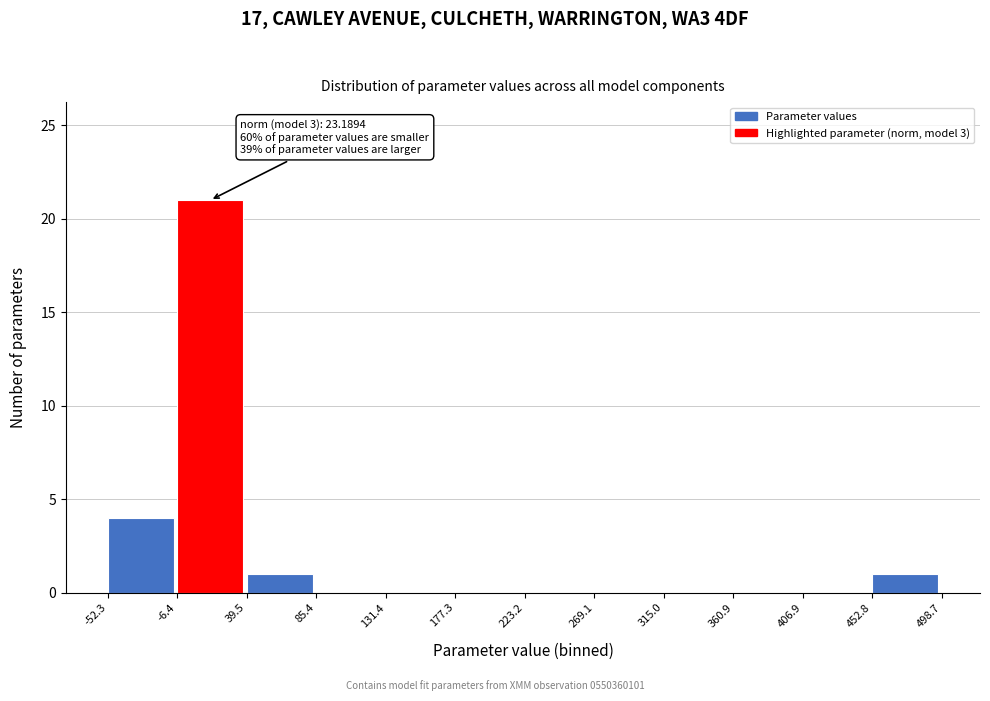

Which range on the x-axis has the tallest bar?

-6.4 to 39.5